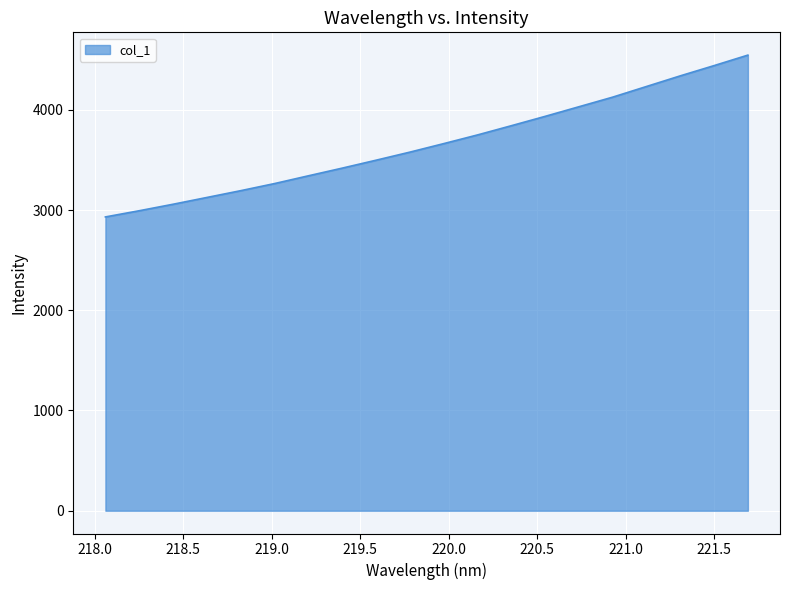

What is the smallest value displayed?

2930.9